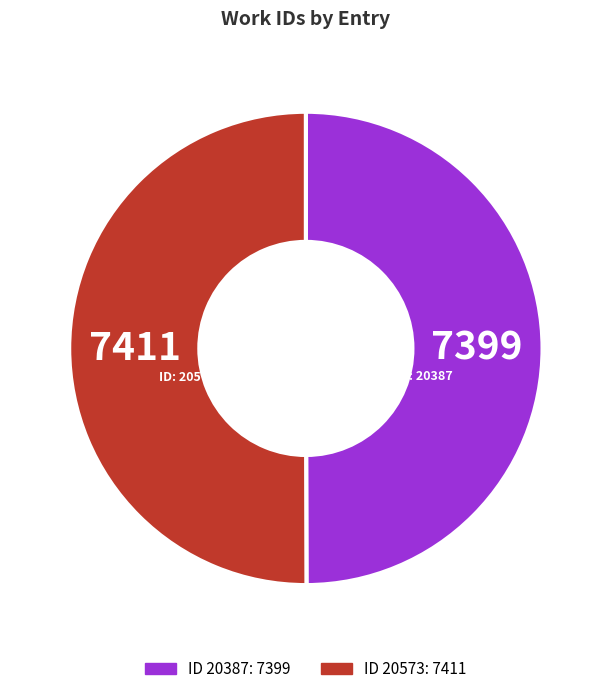

How many slices are in this pie chart?

2